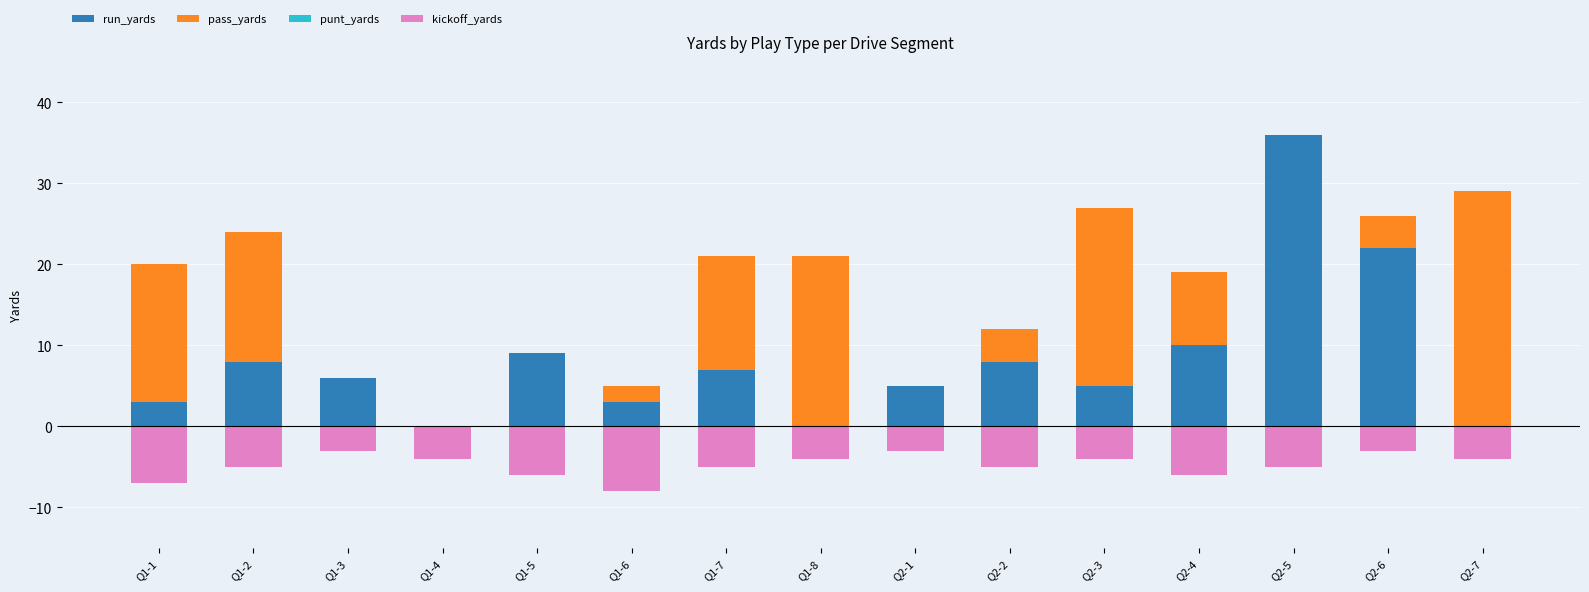

How many groups of bars are there?

15